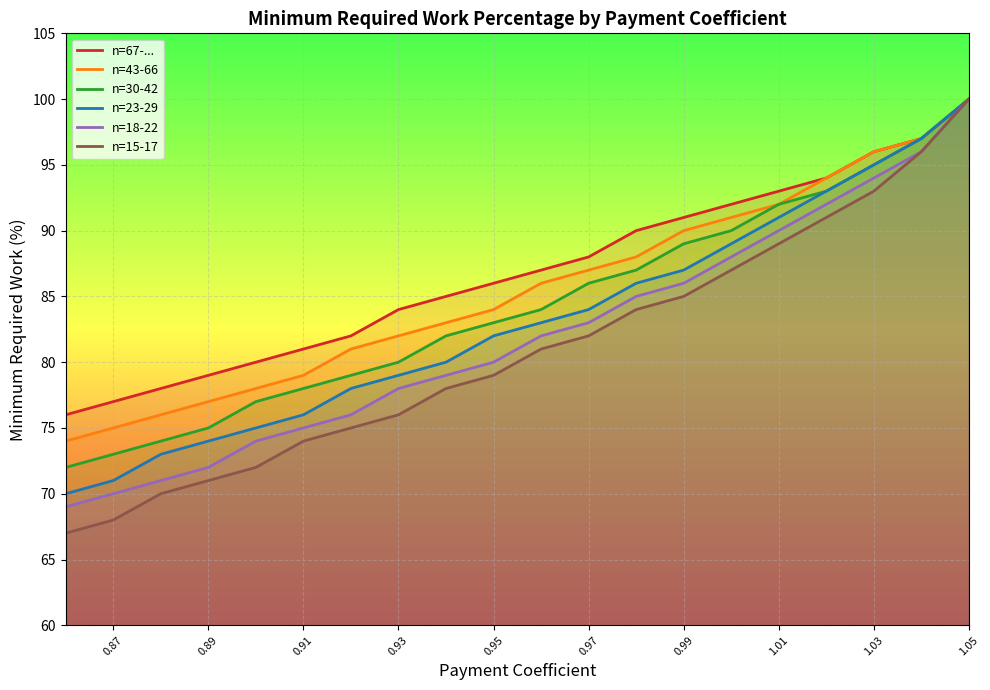

True or false: n=30-42 and n=43-66 intersect in this chart.

False